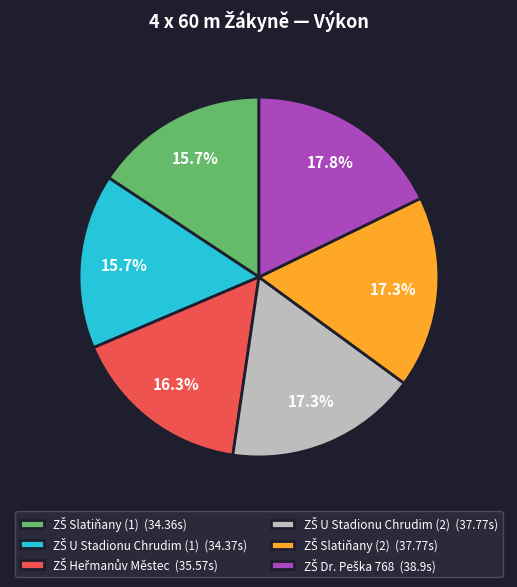

Is there any slice that represents more than half of the pie?

No